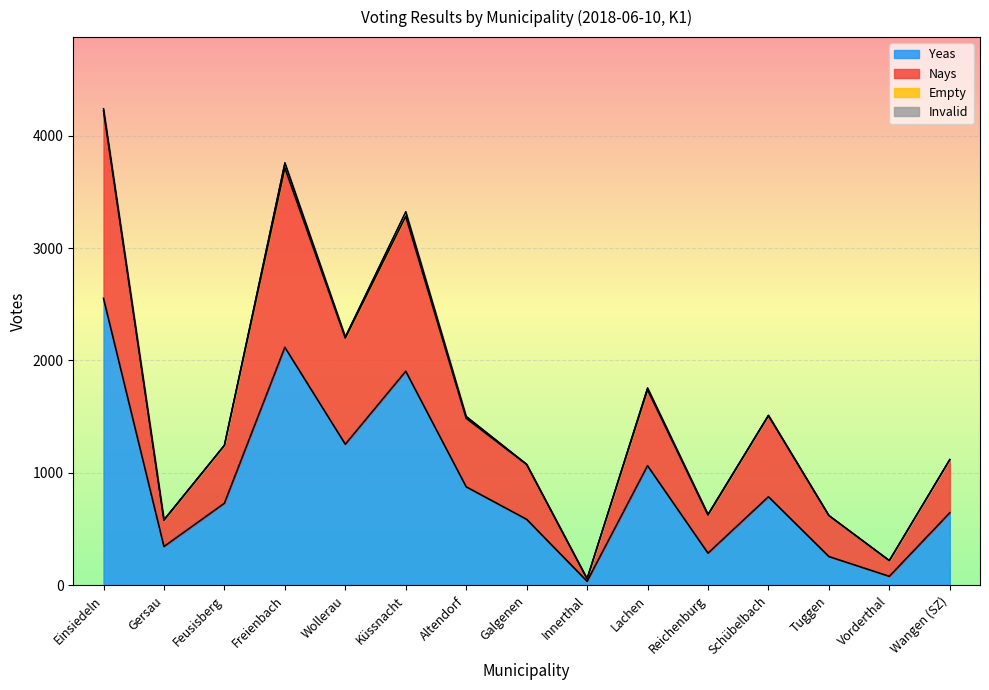

What position from the right is Feusisberg?

13